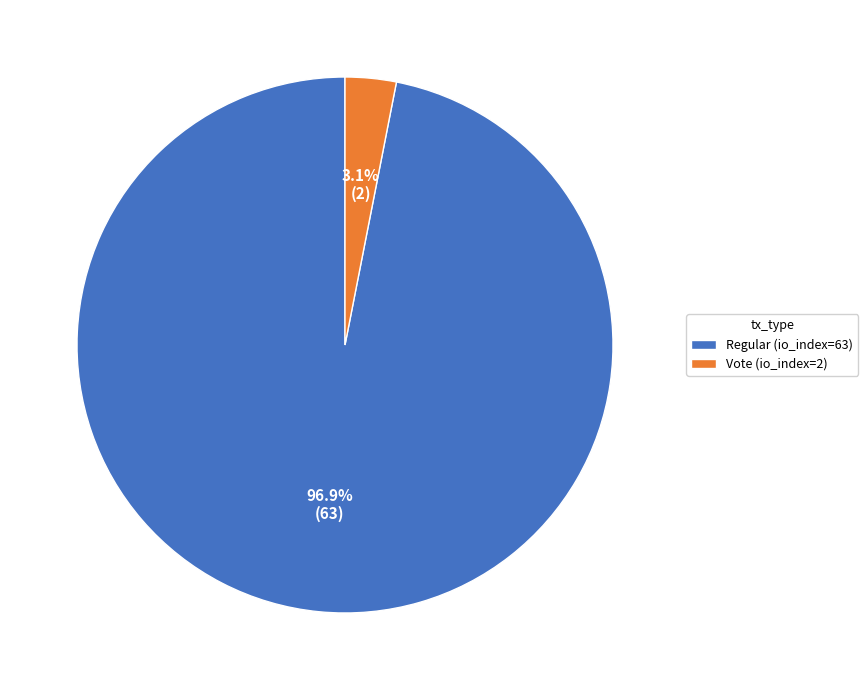

How many slices are in this pie chart?

2